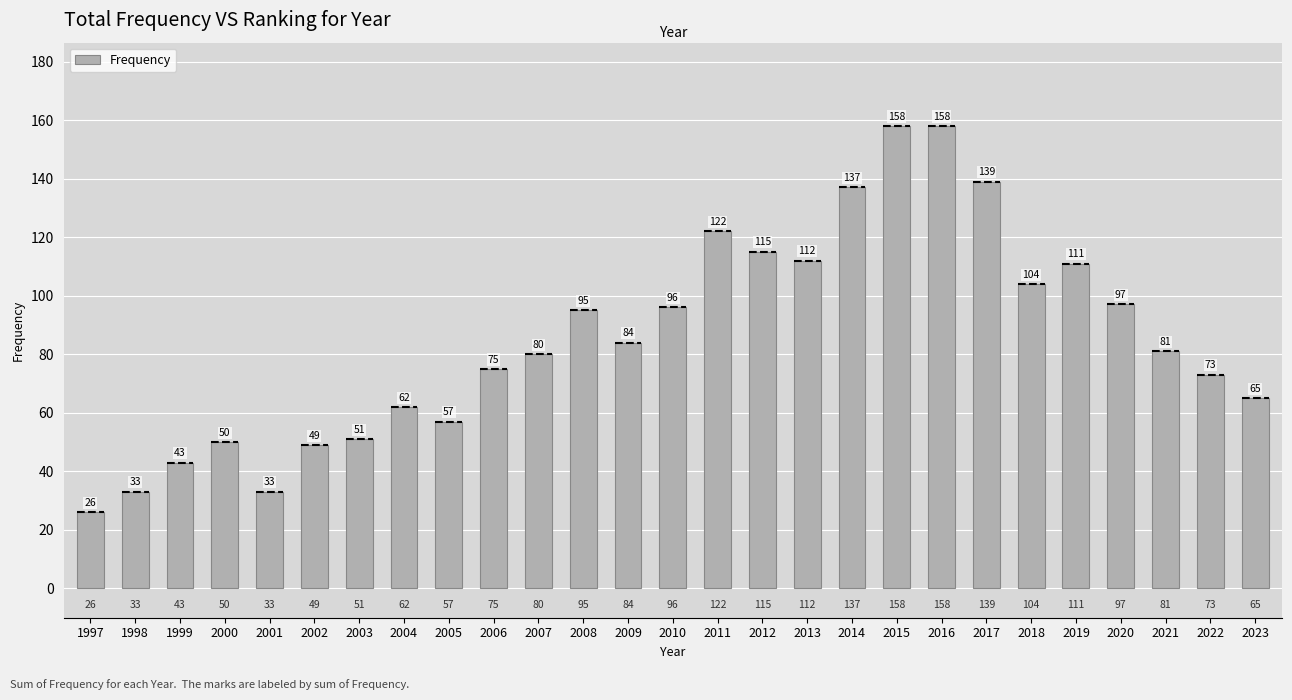

What is the greatest value displayed?

158